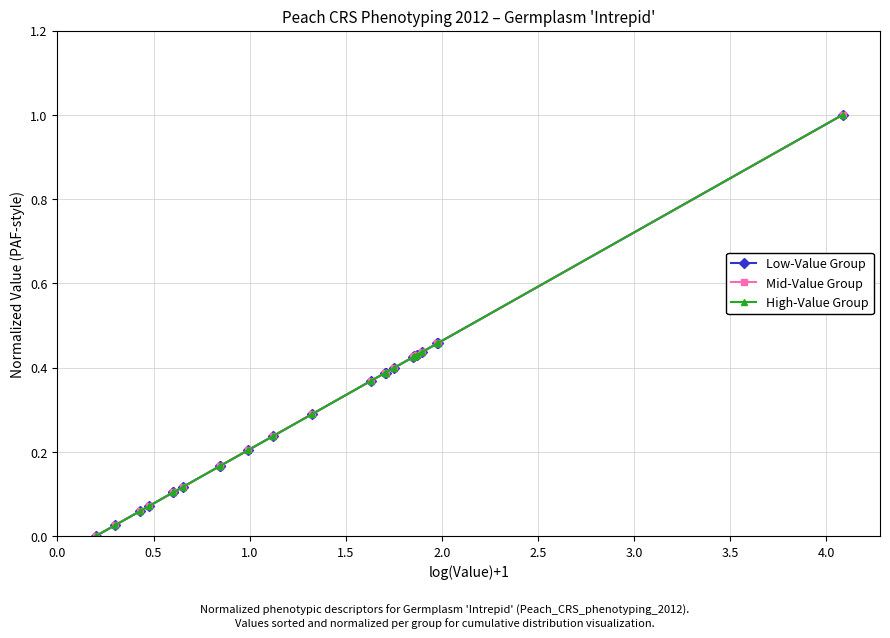

What is the difference between the second highest and minimum values in the Low-Value Group series?

0.5